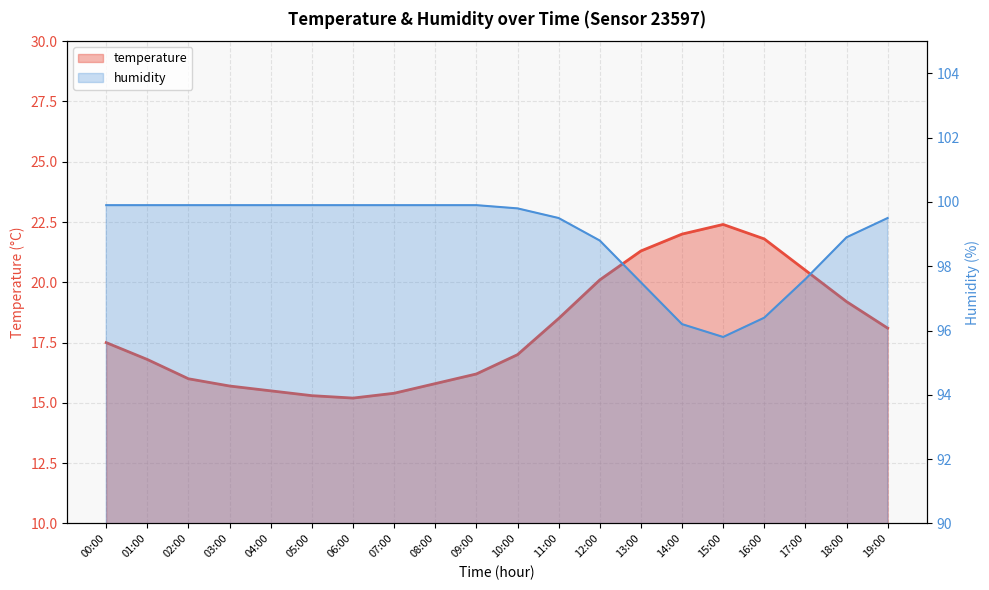

How many lines are shown in the chart?

2